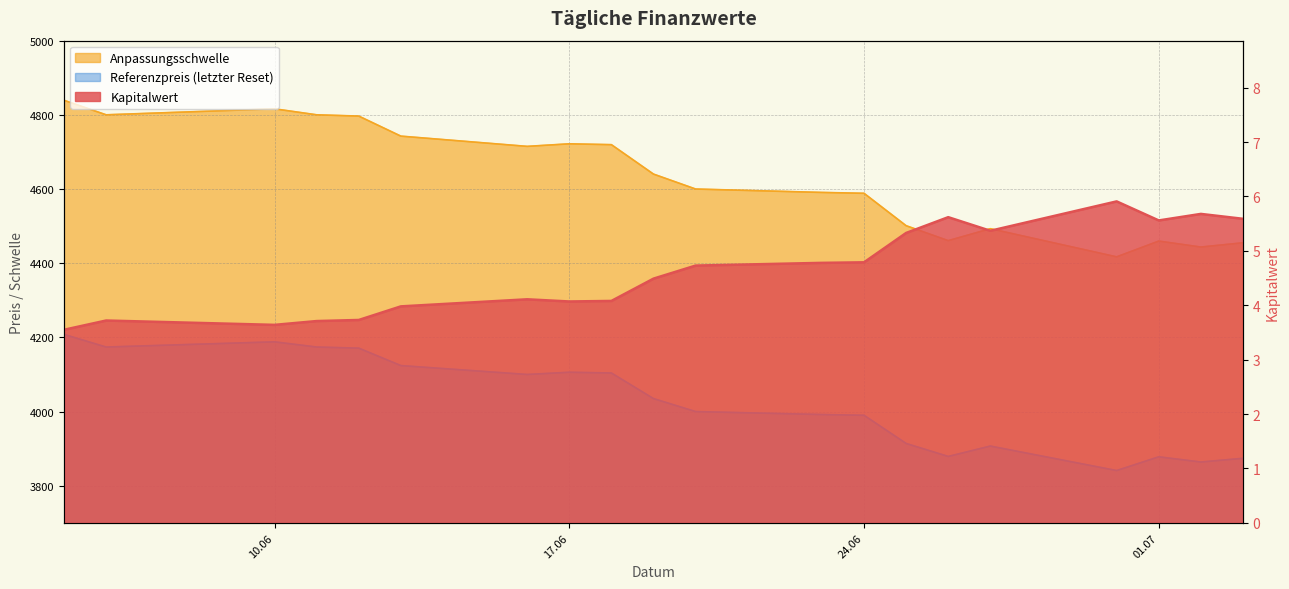

True or false: Anpassungsschwelle and Referenzpreis cross at least once.

False